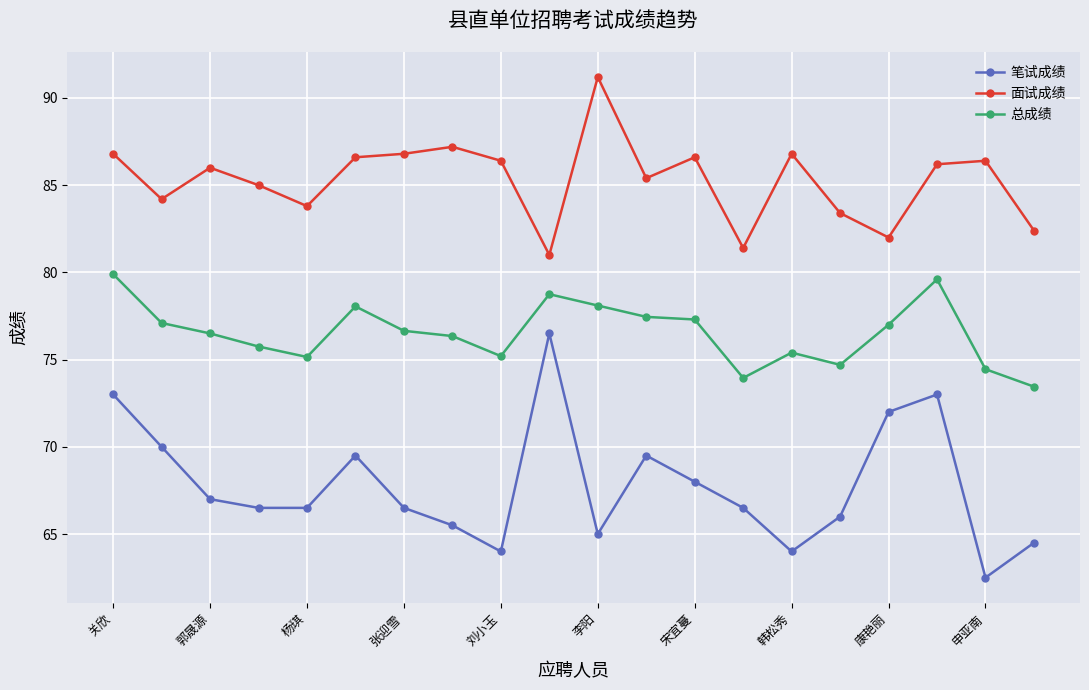

Which series has the largest total across all categories?

面试成绩